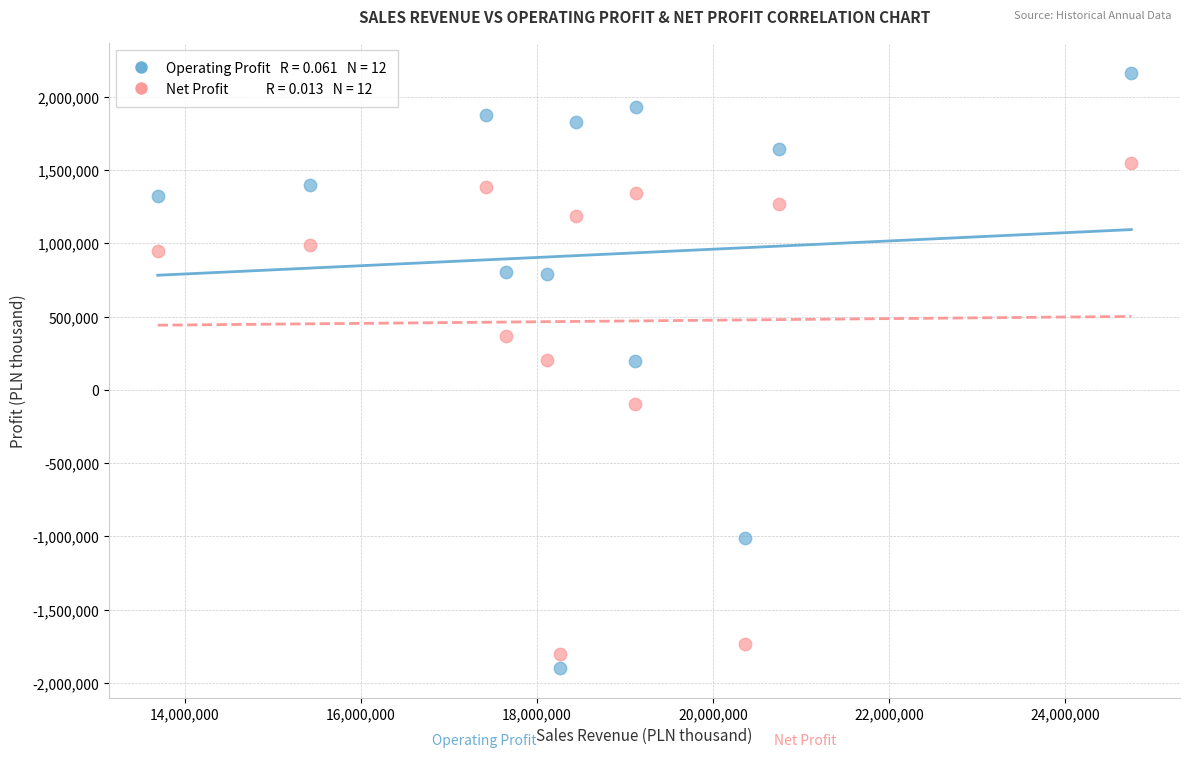

Across all data points, what is the range of X values (max minus min)?

11058363